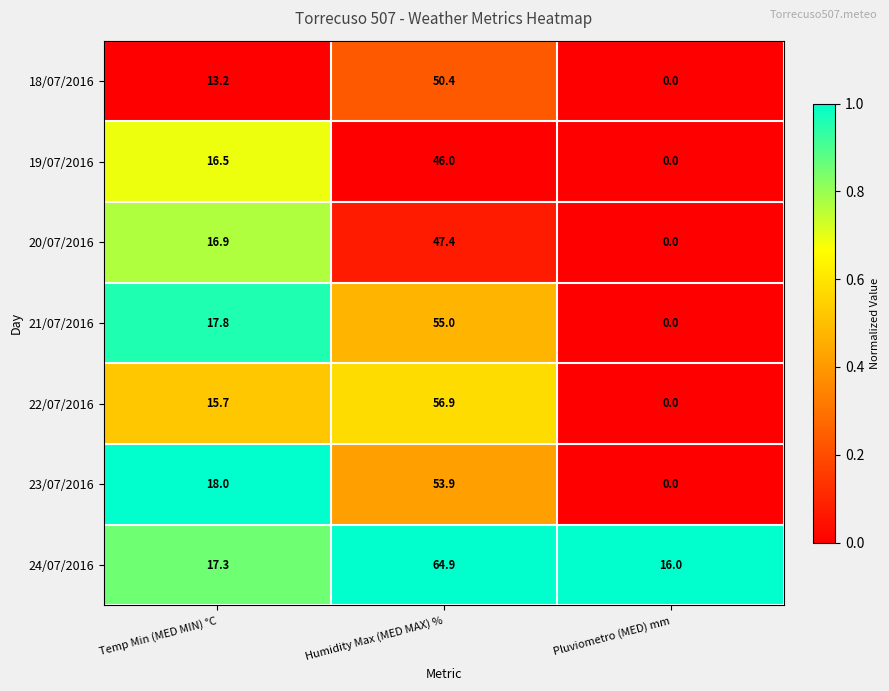

At which label is 23/07/2016 closest to 26?

Temp Min (MED MIN) °C